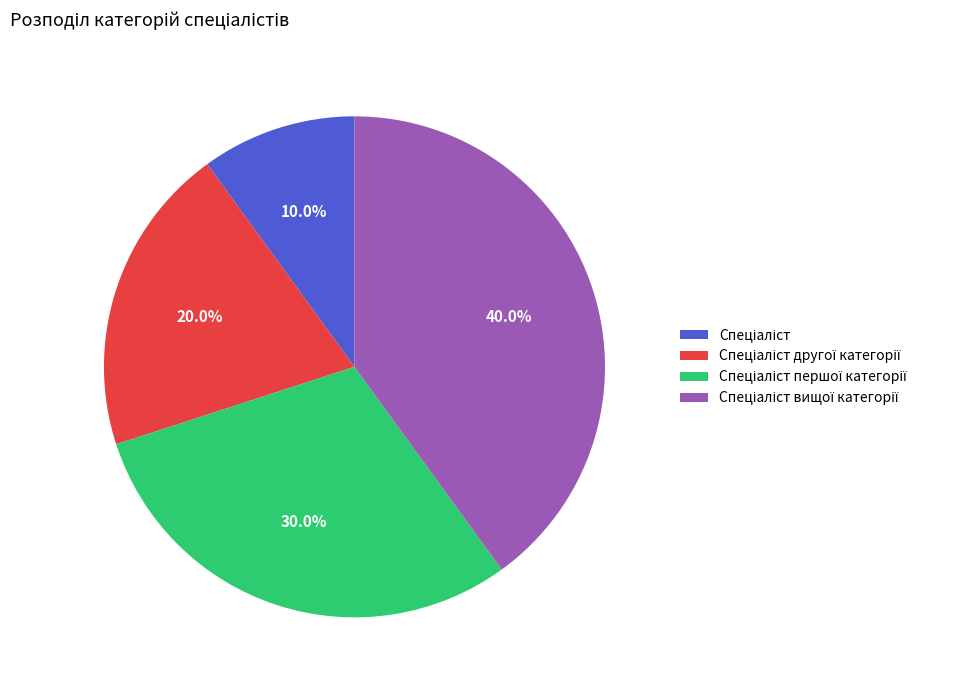

Is there any slice that represents more than half of the pie?

No